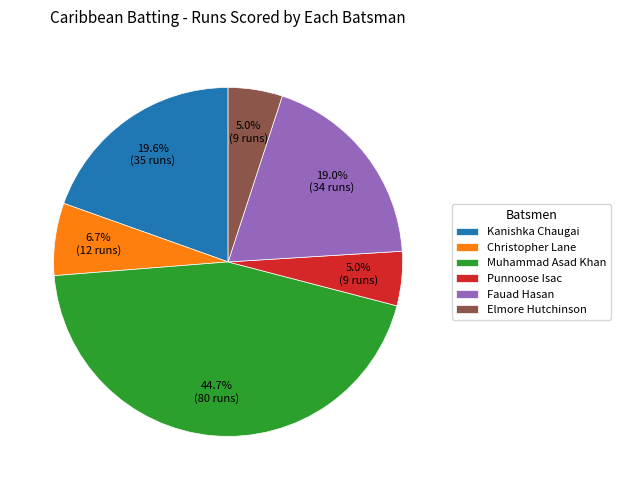

Is there a majority slice in this chart?

No